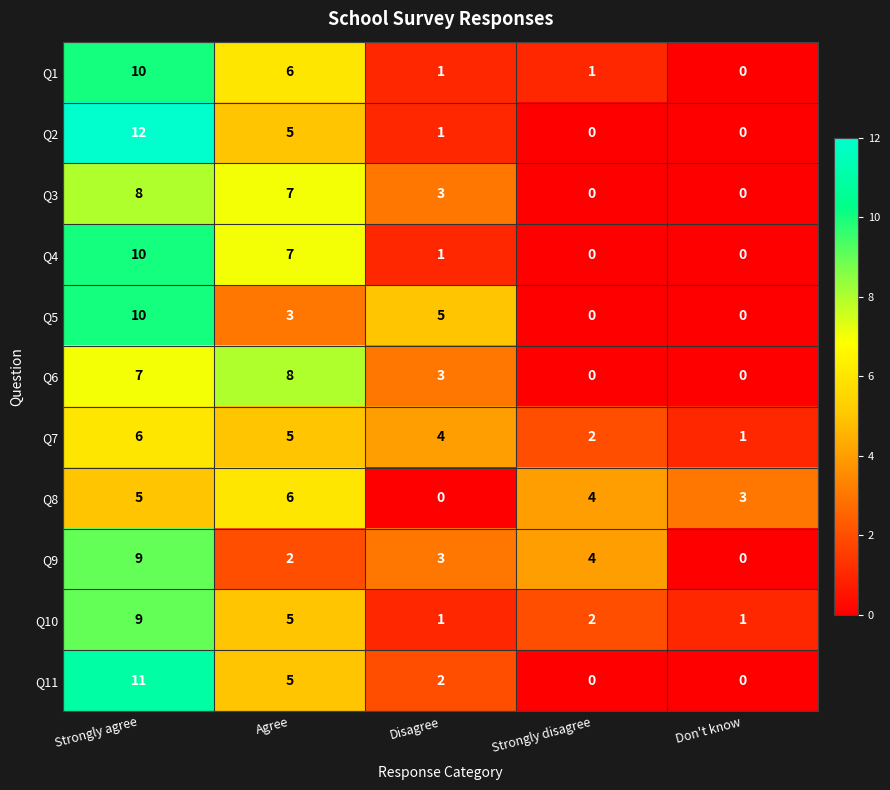

At which category is the sum across all series the highest?

Strongly agree